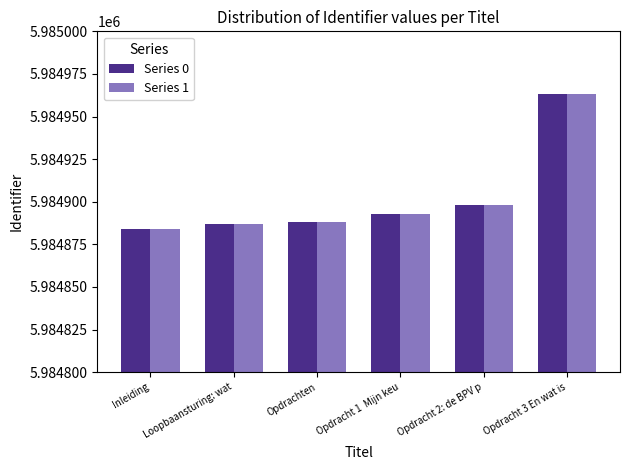

At which label does Series 0 reach its peak?

Opdracht 3 En wat is